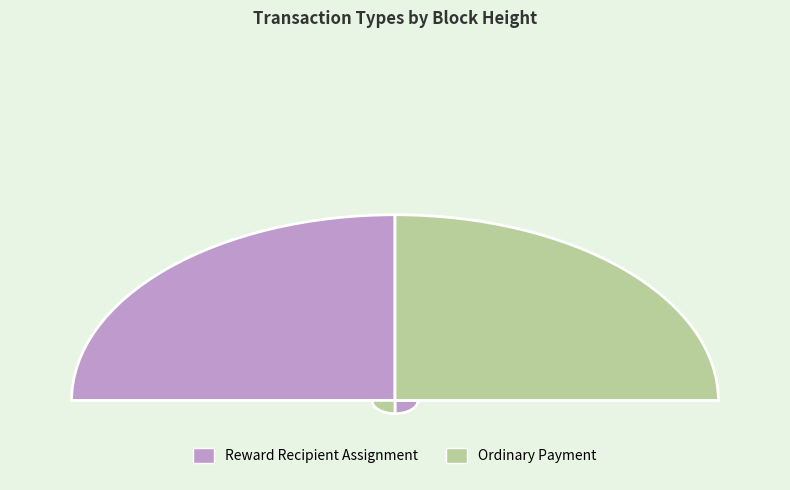

How many slices are in this pie chart?

2